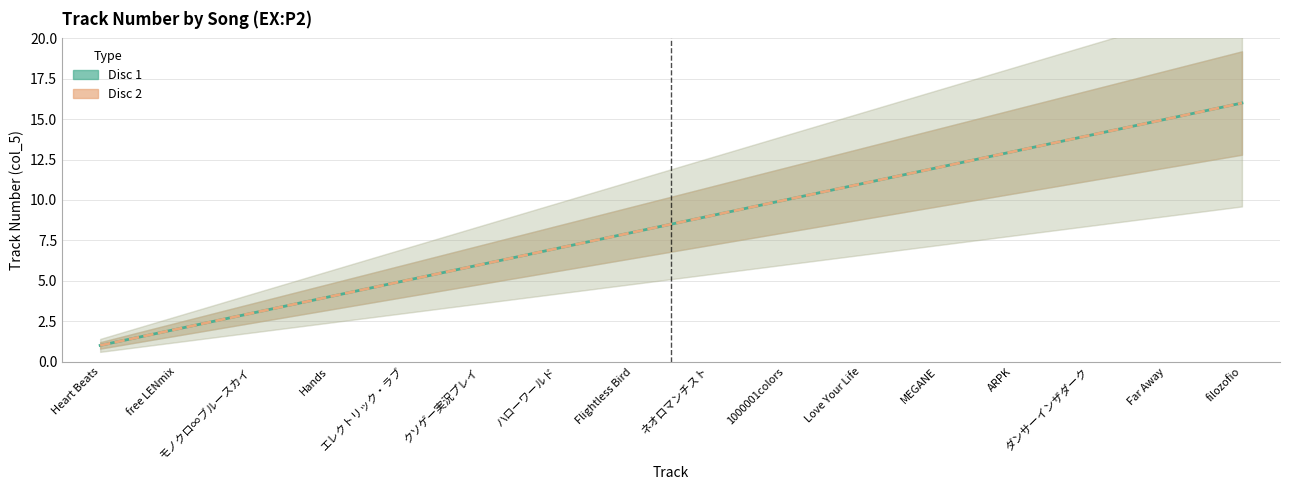

True or false: Disc 1 and Disc 2 intersect in this chart.

False